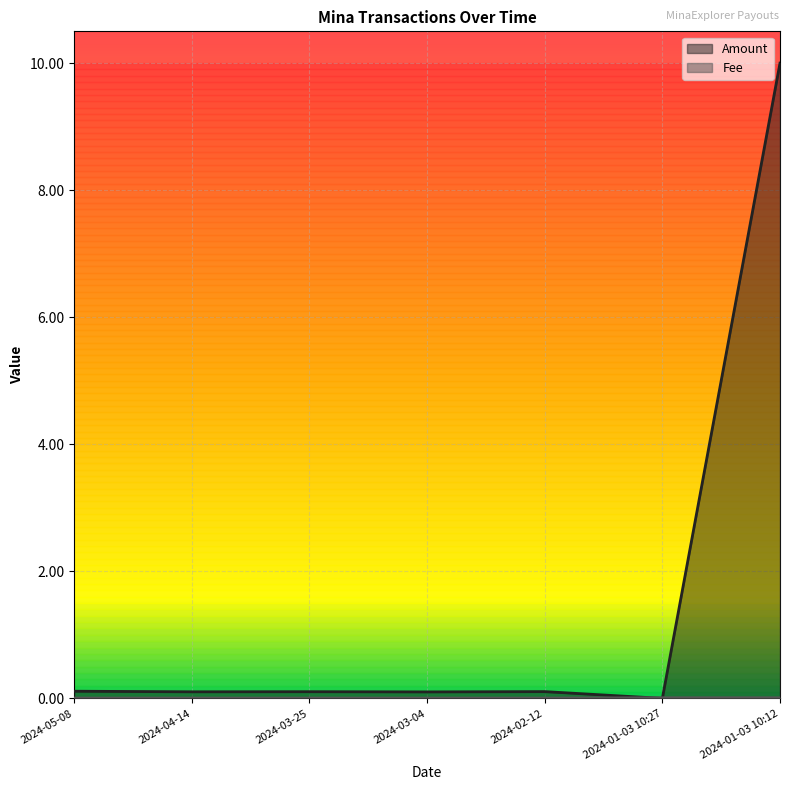

What are all the series names shown in the legend?

Amount, Fee